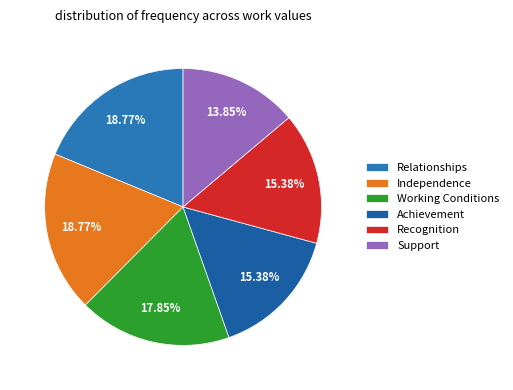

To the nearest percent, what is the combined percentage of Recognition and Support?

29%